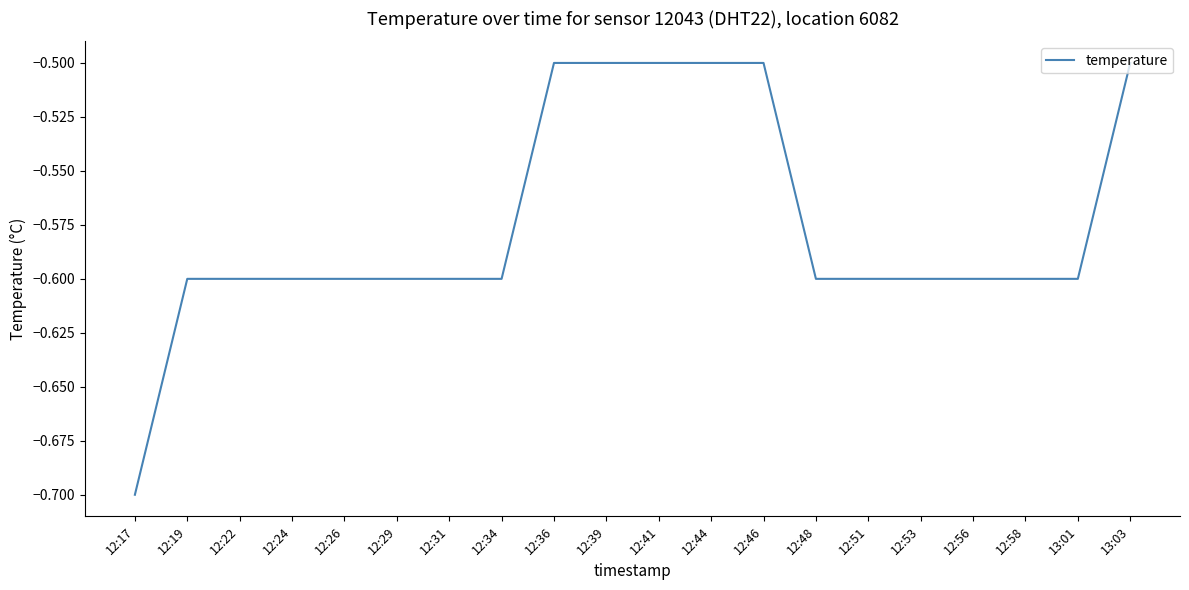

What position from the left is 12:53?

16